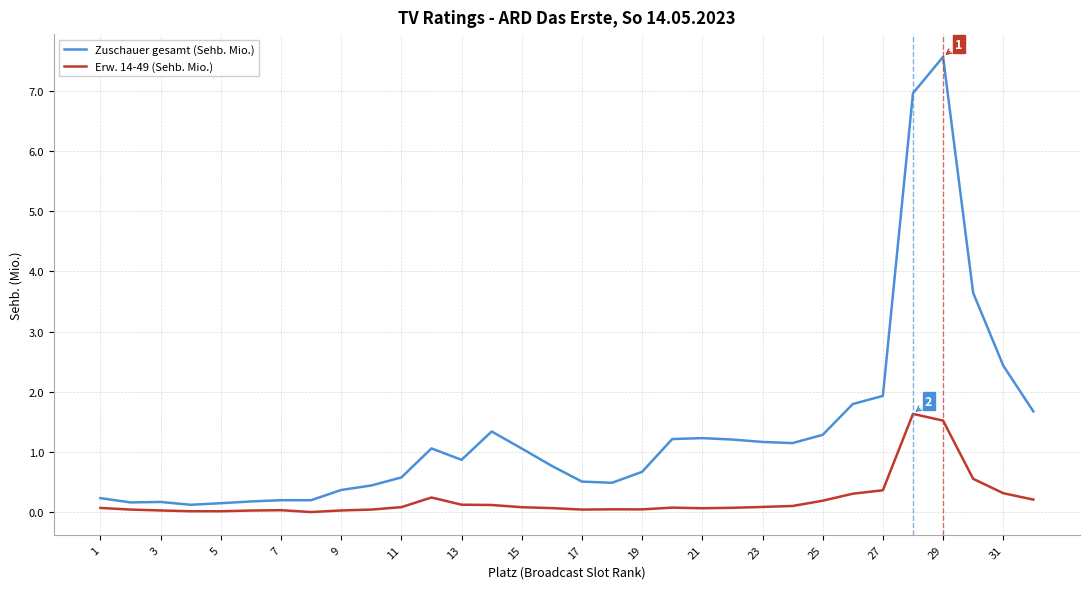

What is the difference between the maximum and minimum values in the Erw. 14-49 (Sehb. Mio.) series?

1.6